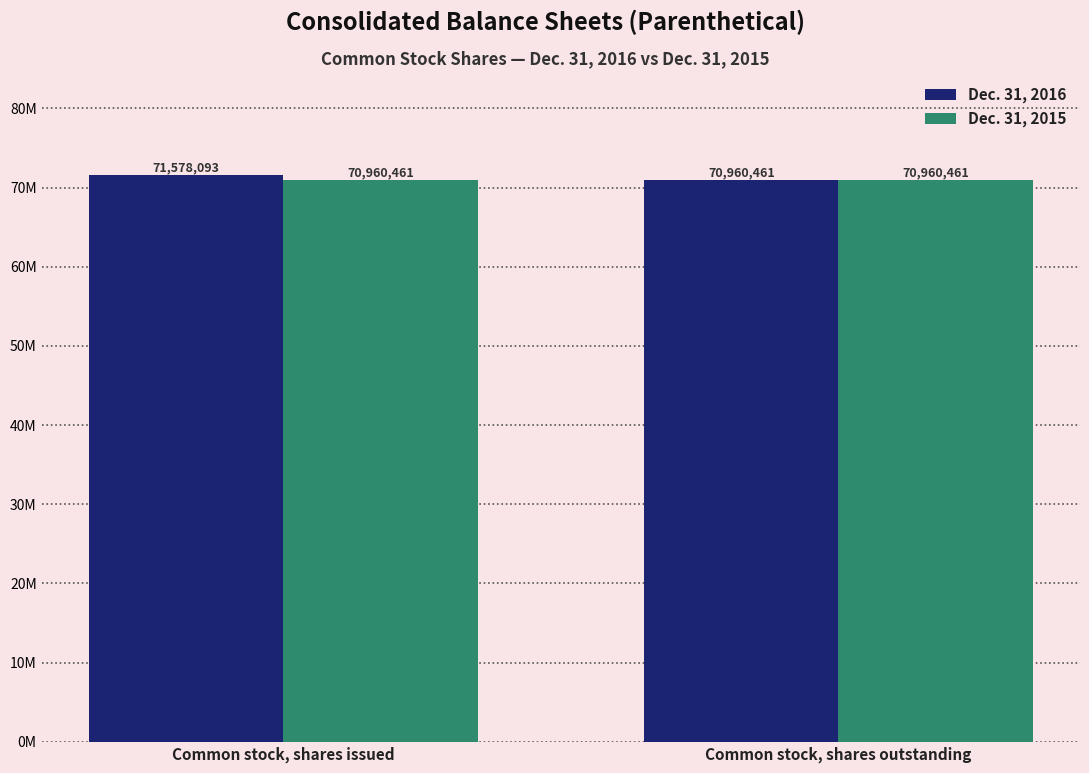

What is the sum of all Dec. 31, 2015 values?

141920922